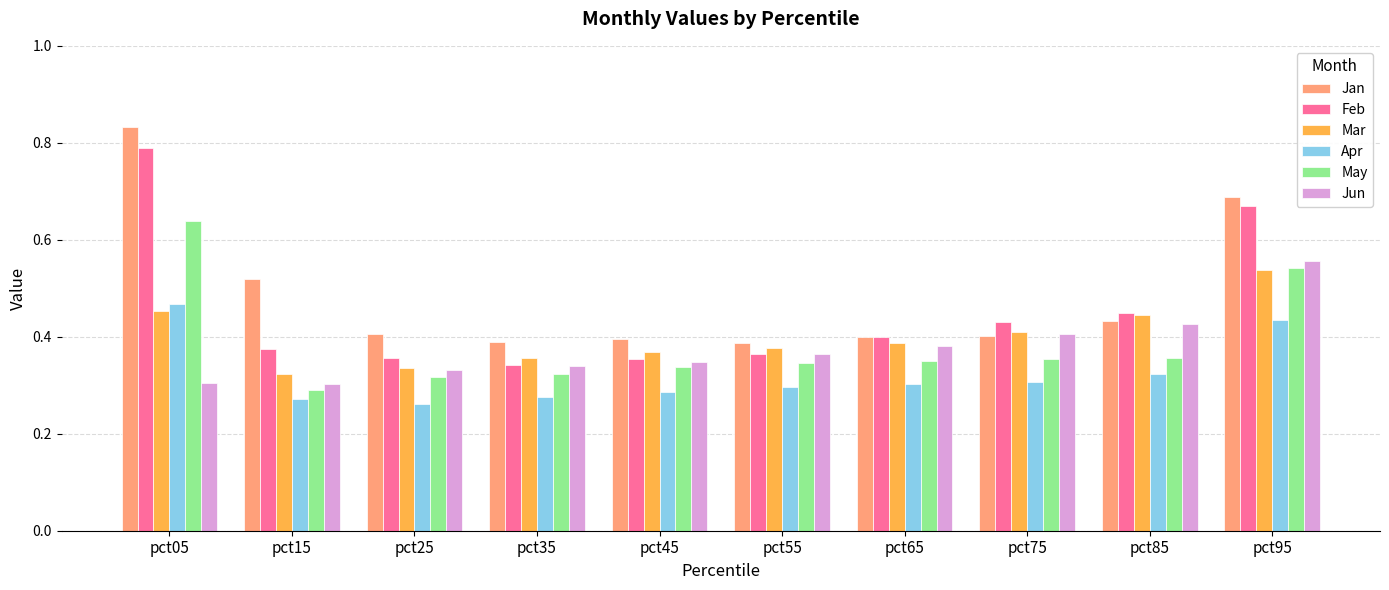

Is it true that Mar equals 0.4 at pct45?

True